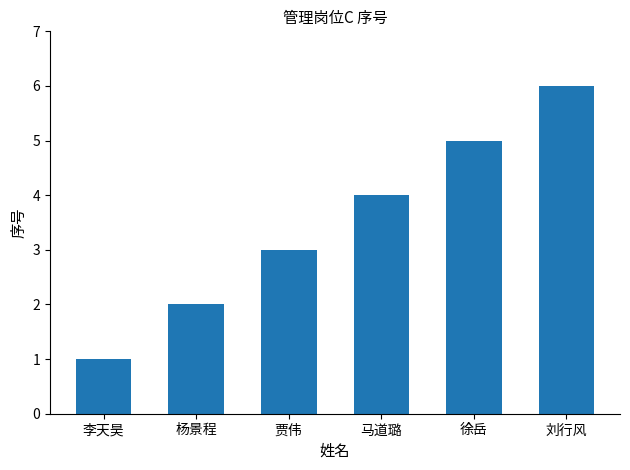

Reading left to right, list all the values displayed in this chart.

1	2	3	4	5	6